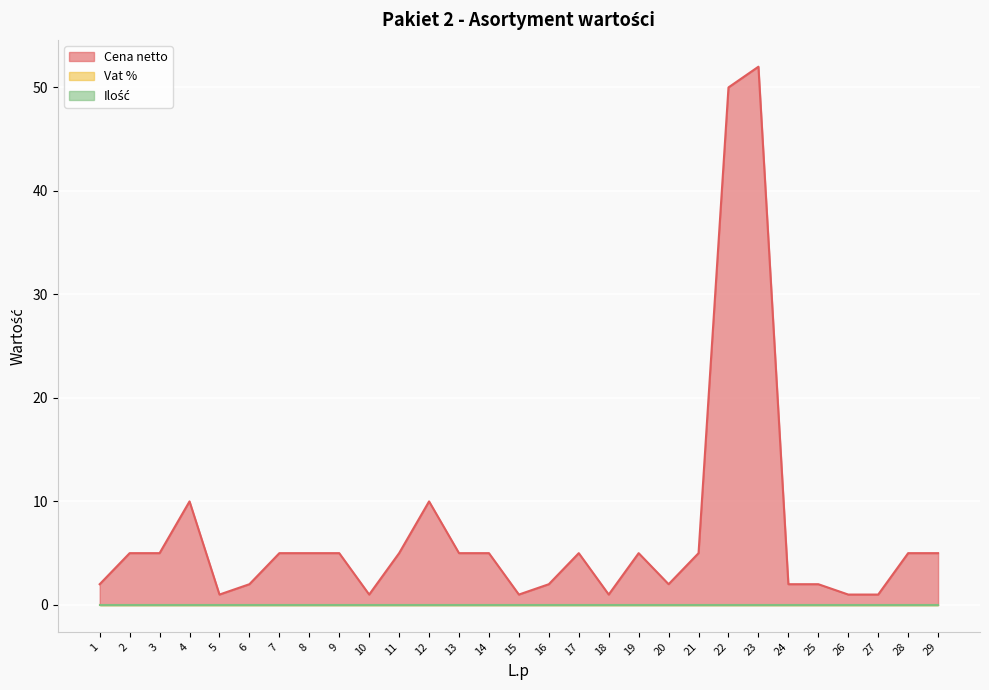

At which category does the chart reach its peak across all series?

23